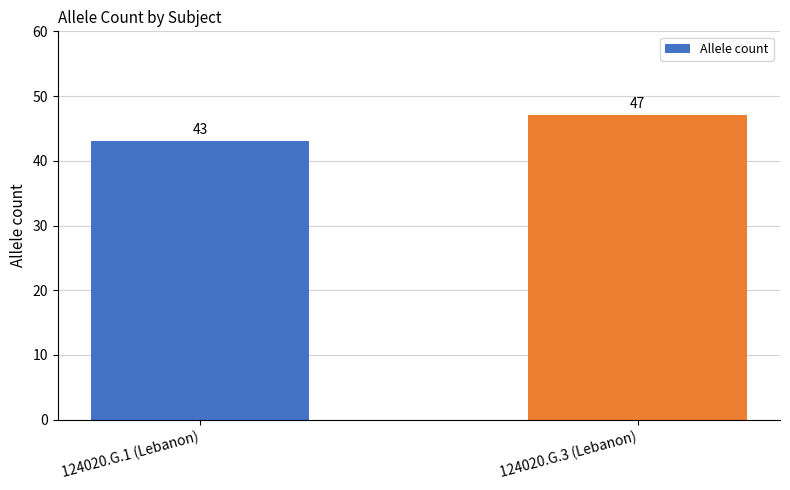

What is the difference between the values at 124020.G.3 (Lebanon) and 124020.G.1 (Lebanon)?

4